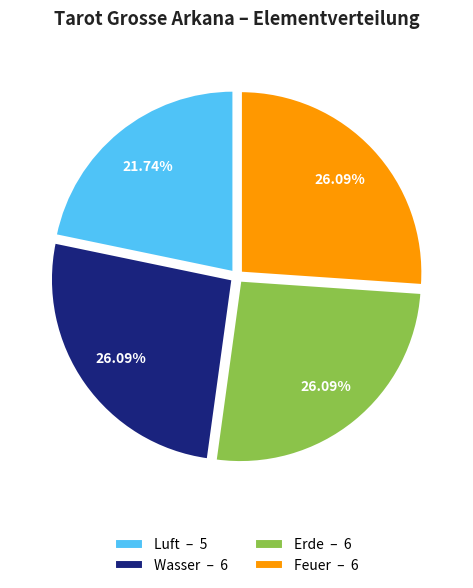

The Feuer slice represents 26% of the pie. True or false?

True